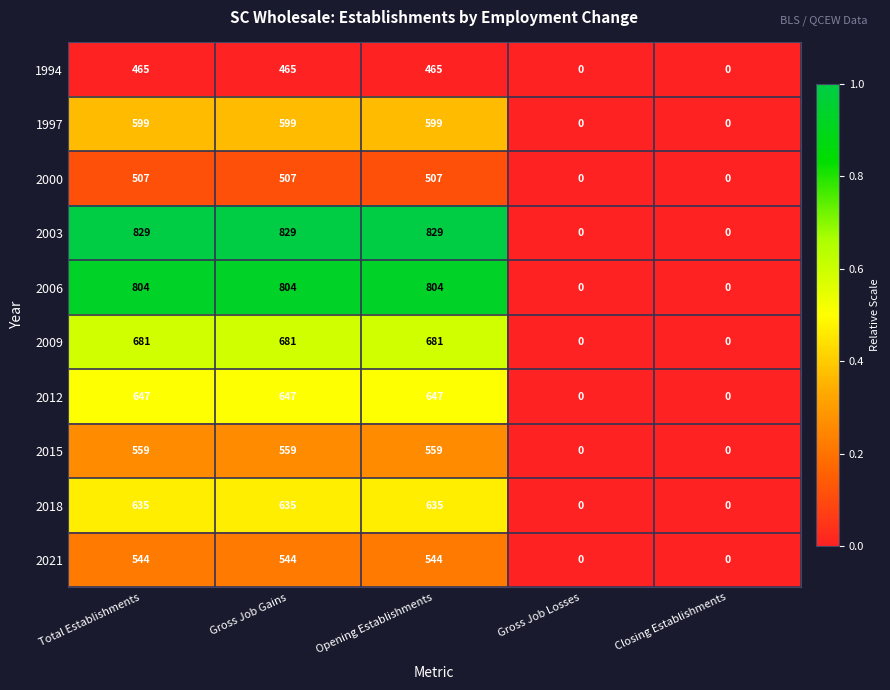

What is the difference between the highest and lowest values at Opening Establishments?

364